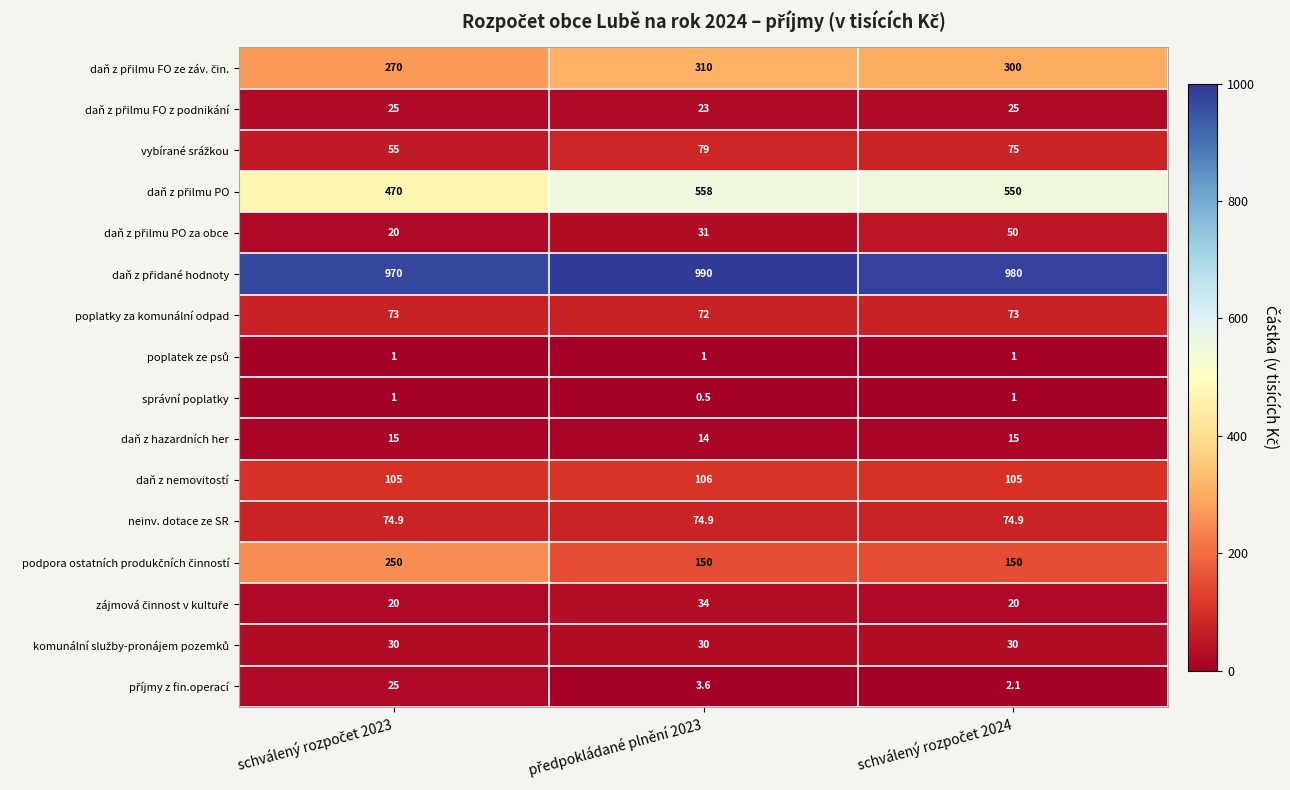

Count the správní poplatky values in the range 0 to 1.

3